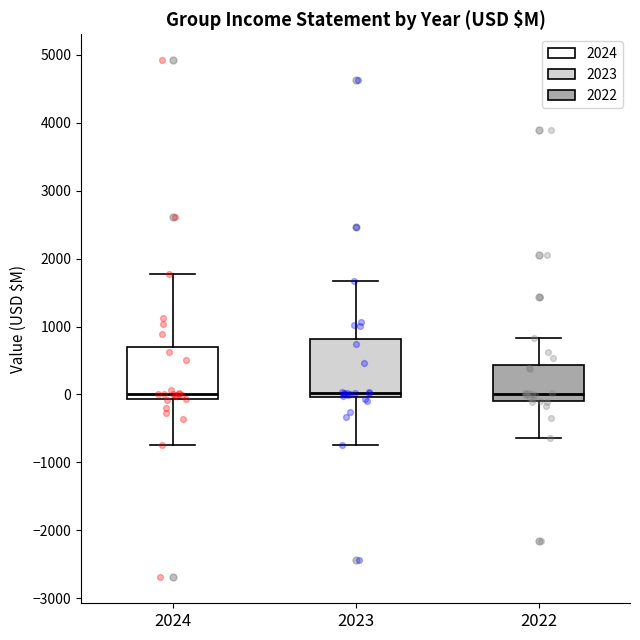

Reading left to right, transcribe this box plot: for each box, give where its median line is, the range the box spans, and where its two whiskers end, as read against the y-axis. The values are not printed on the chart, so give them approximately, as read against the axis.

2024: median 0, box -100 to 700, whiskers -700 to 1800
2023: median 0 (just above the box's lower edge), box 0 to 800, whiskers -700 to 1700
2022: median 0, box -100 to 400, whiskers -600 to 800